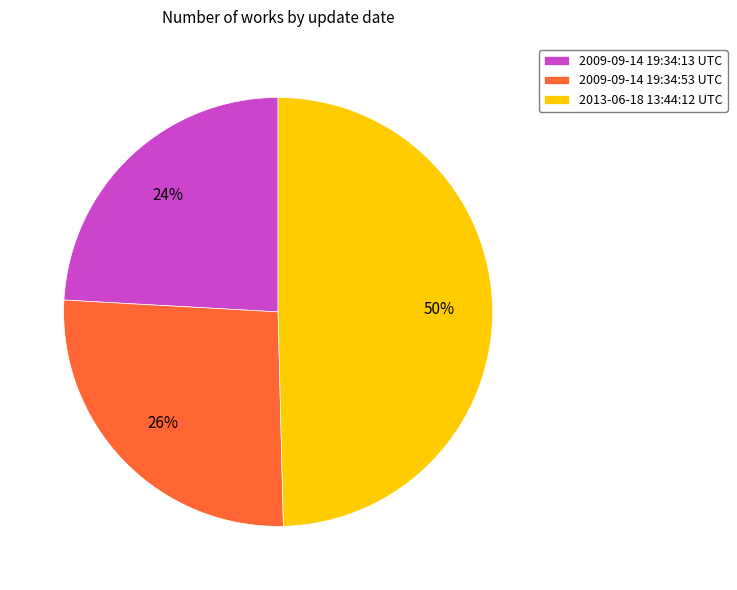

True or false: 2009-09-14 19:34:53 UTC accounts for 39% of the total.

False